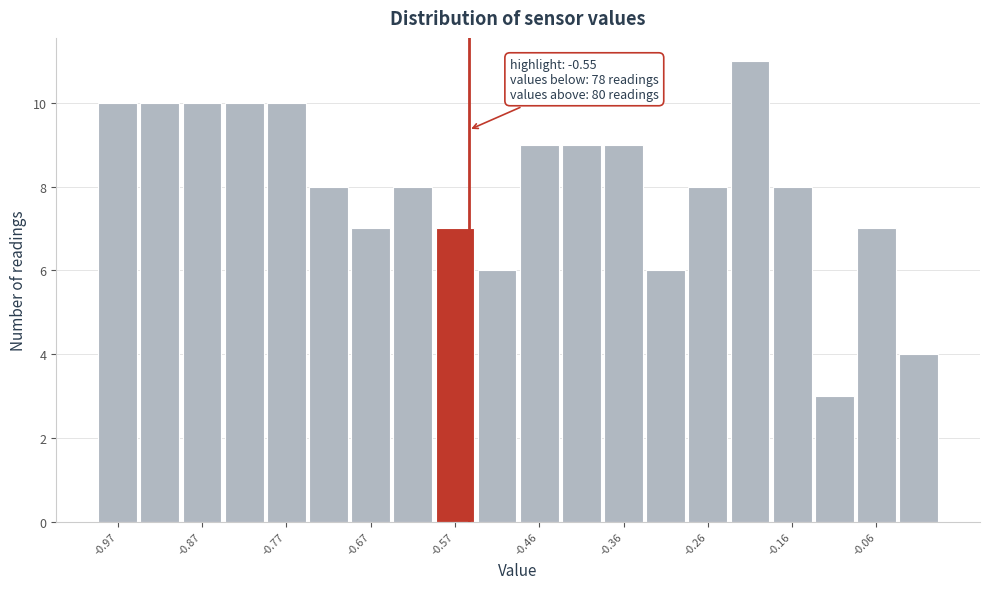

Around what value on the x-axis is the tallest bar? Give the approximate position of its centre, as read against the axis.

-0.20